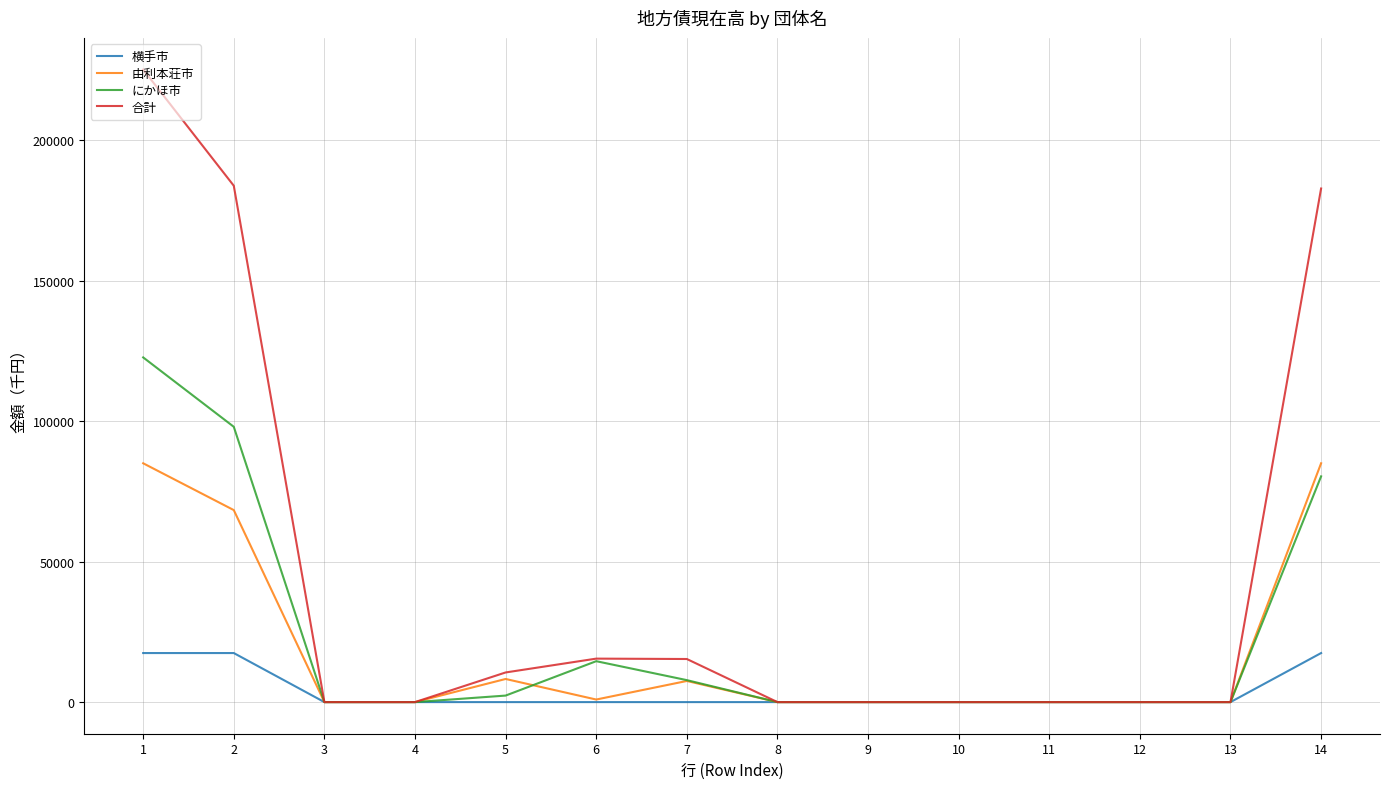

What is the difference between the maximum and minimum values in the 横手市 series?

17460